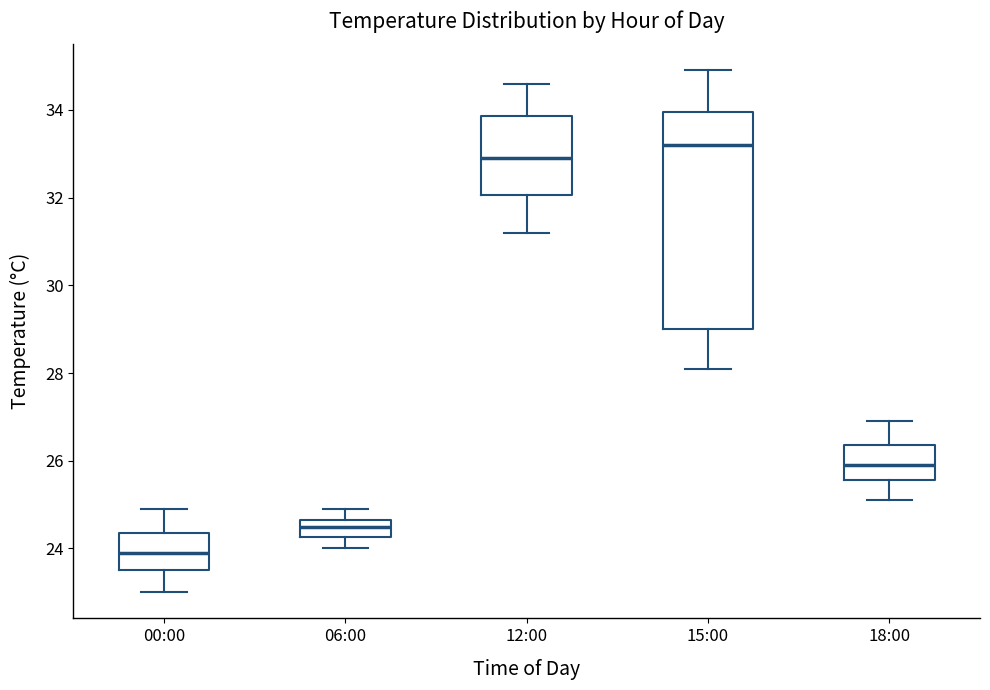

Where is the upper edge of the box for 12:00 on the y-axis? The values are not printed on the chart, so give them approximately, as read against the axis.

33.8